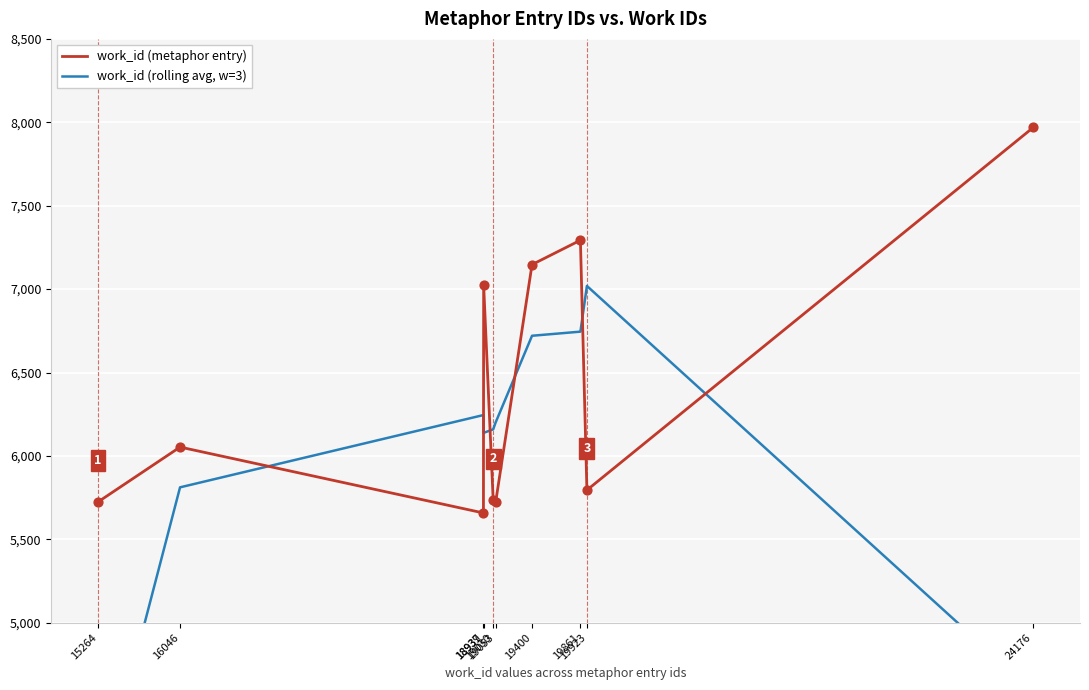

Which series reaches the maximum Y coordinate?

work_id (metaphor entry)